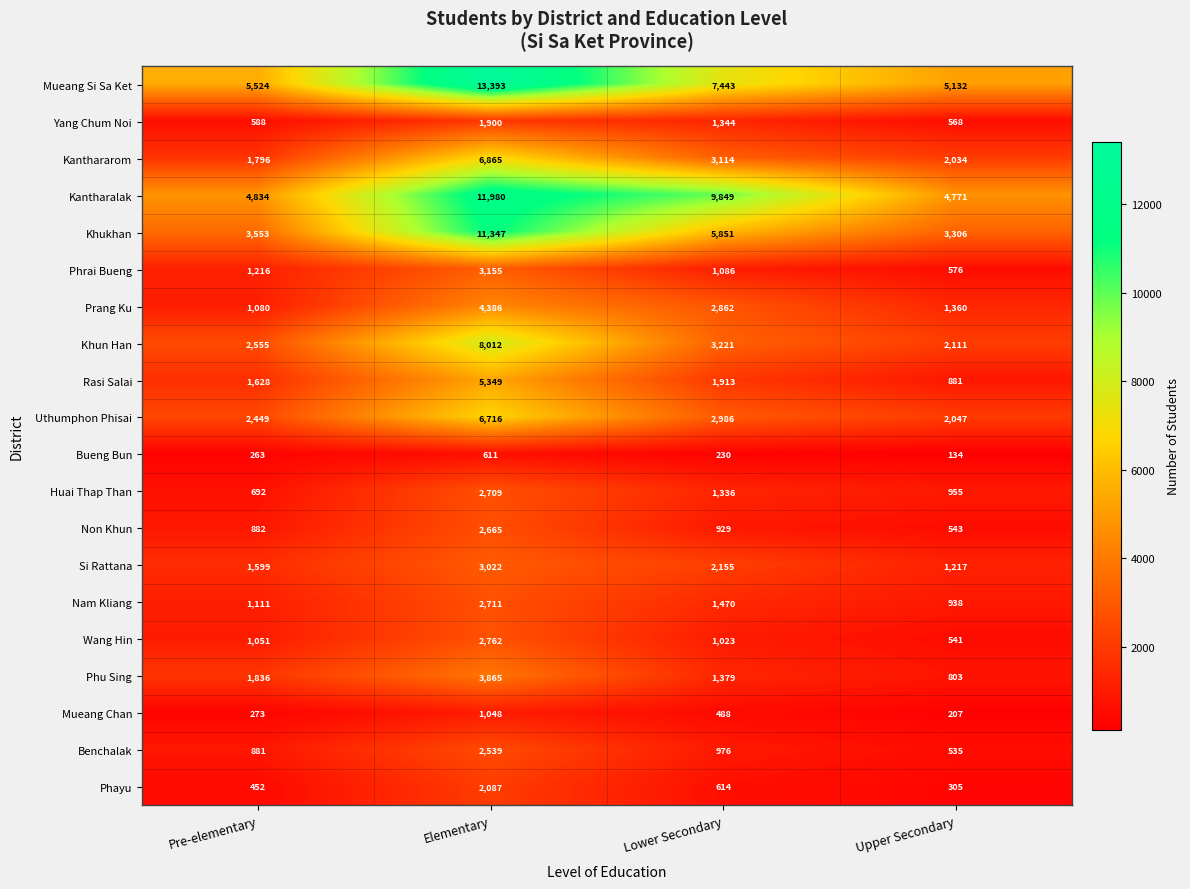

At how many categories does at least one series exceed 3598?

4